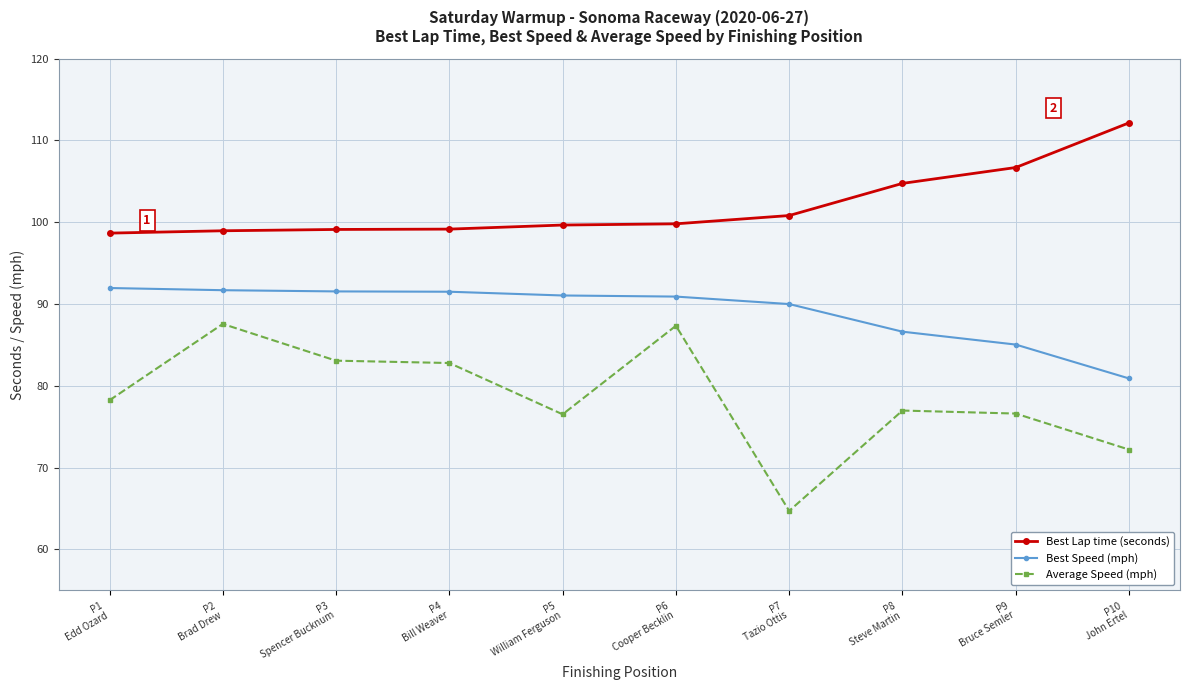

What are all the series names shown in the legend?

Best Lap time (seconds), Best Speed (mph), Average Speed (mph)